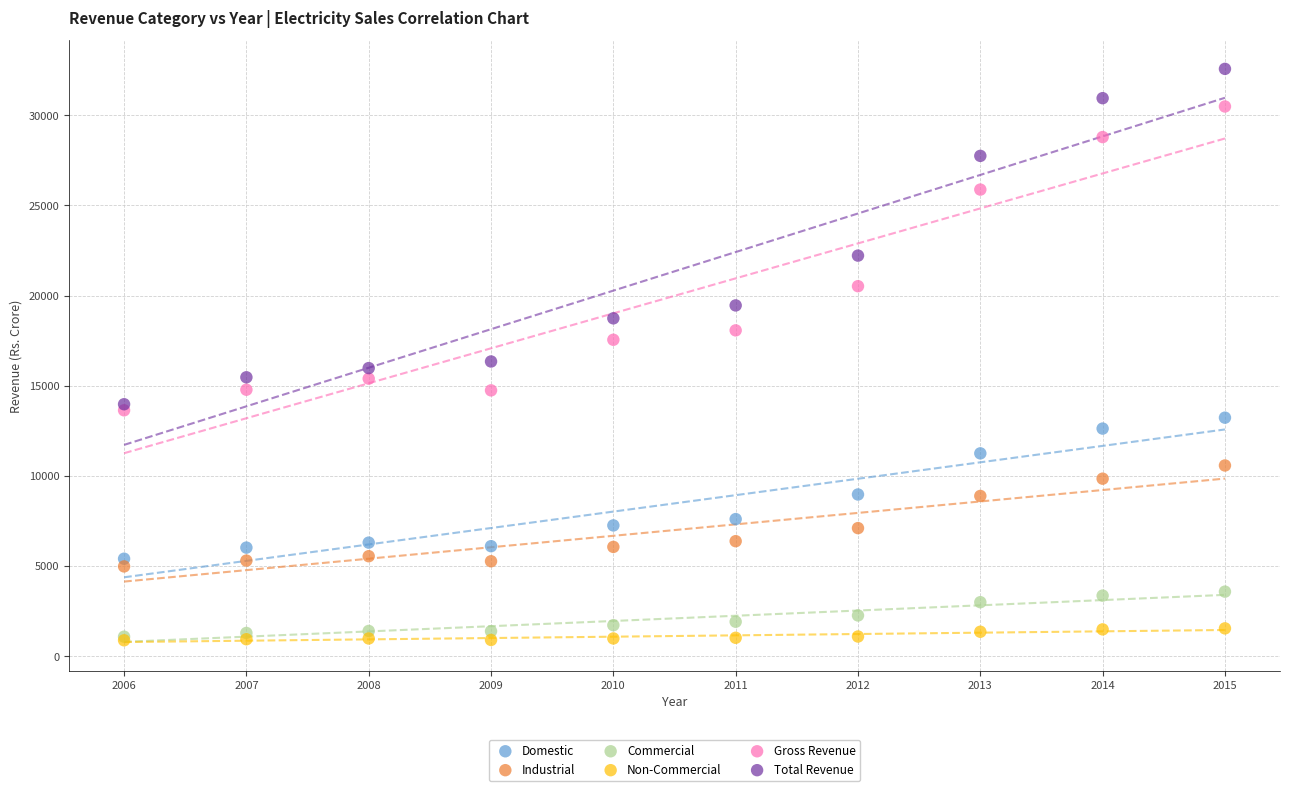

In the Total Revenue series, what Y value is closest to 23270?

22213.8